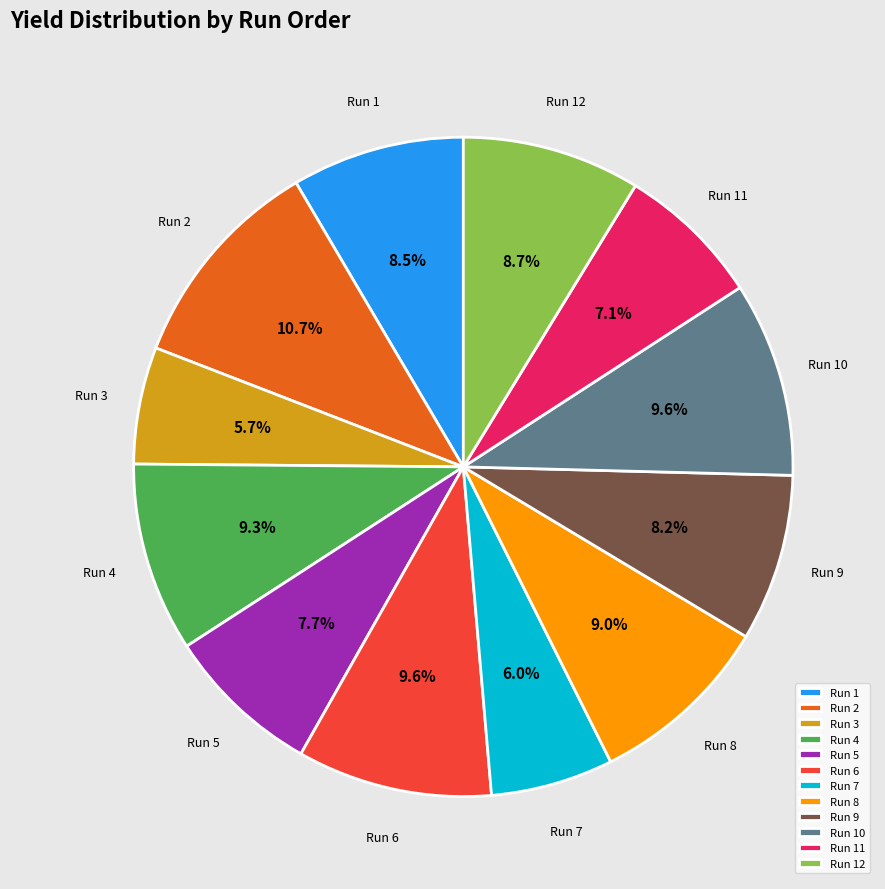

What percentage is the Run 12 slice, to the nearest percent?

9%